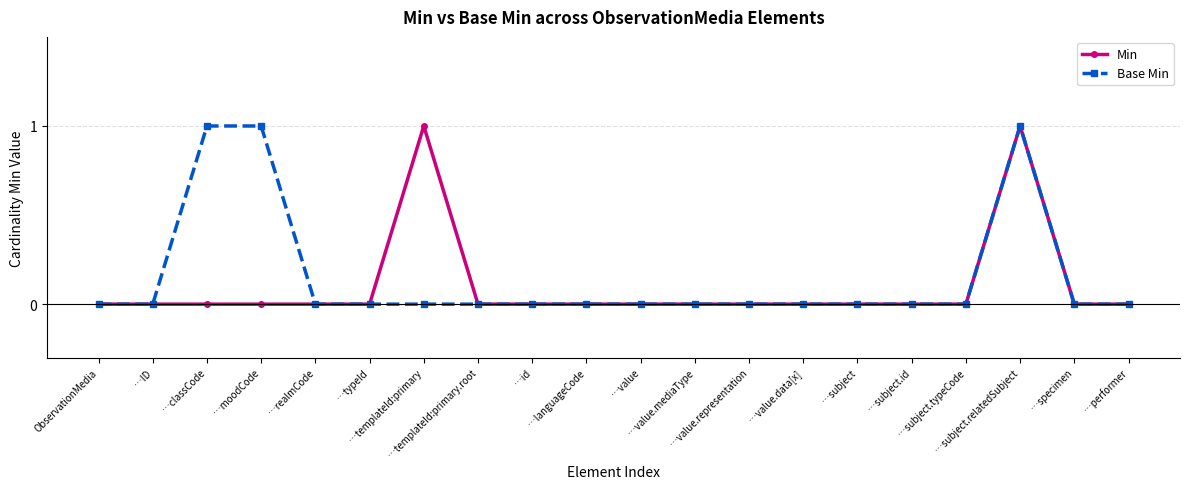

What is the label of the 8th point from the left?

…templateId:primary.root